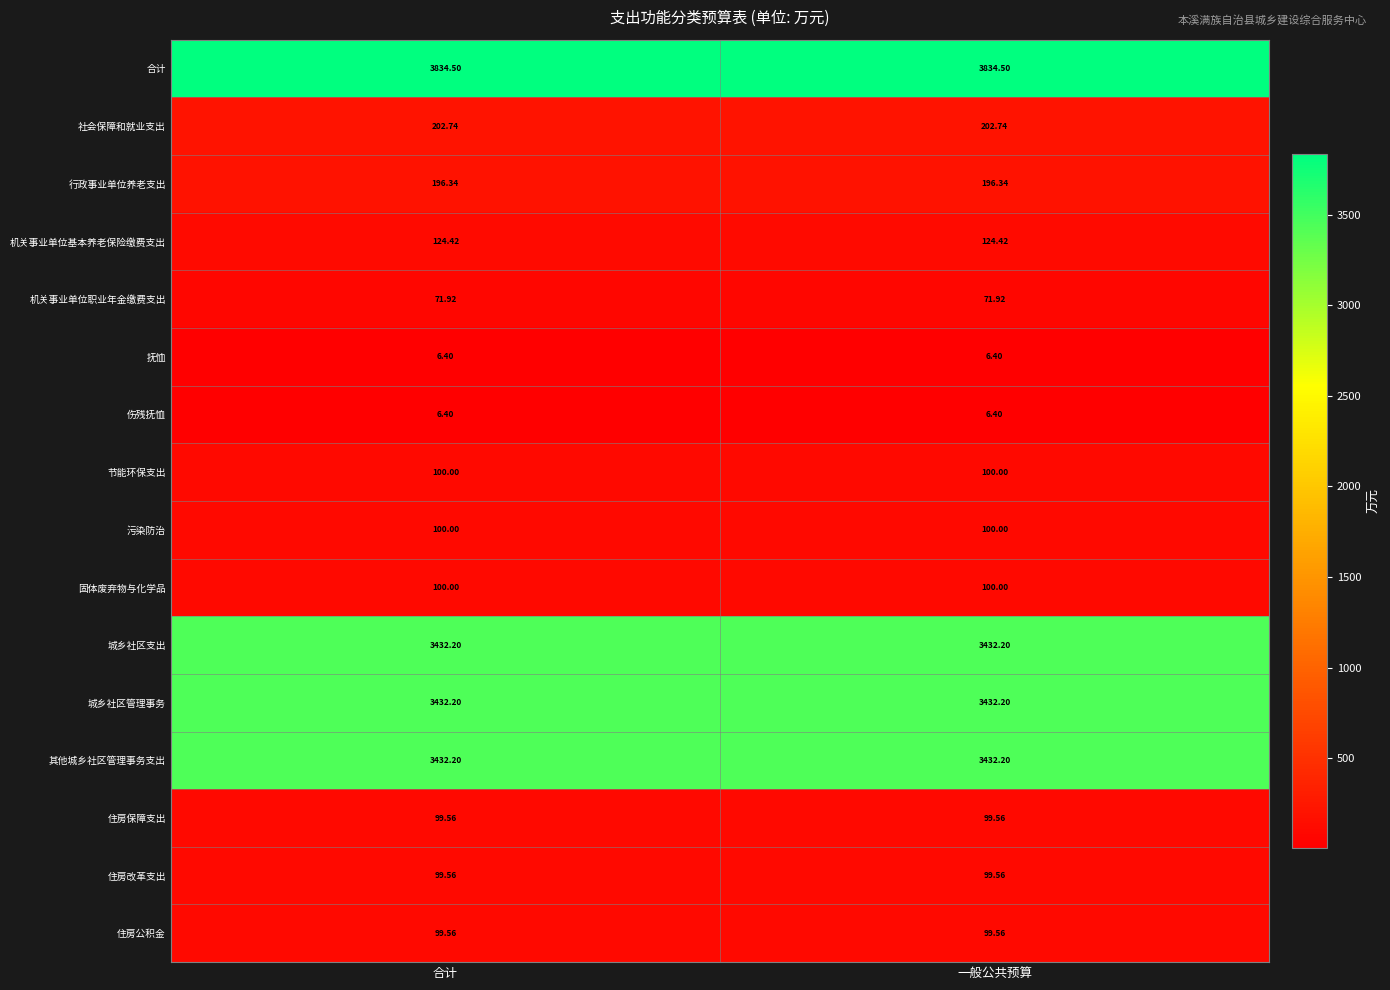

How many series are shown in this chart?

16